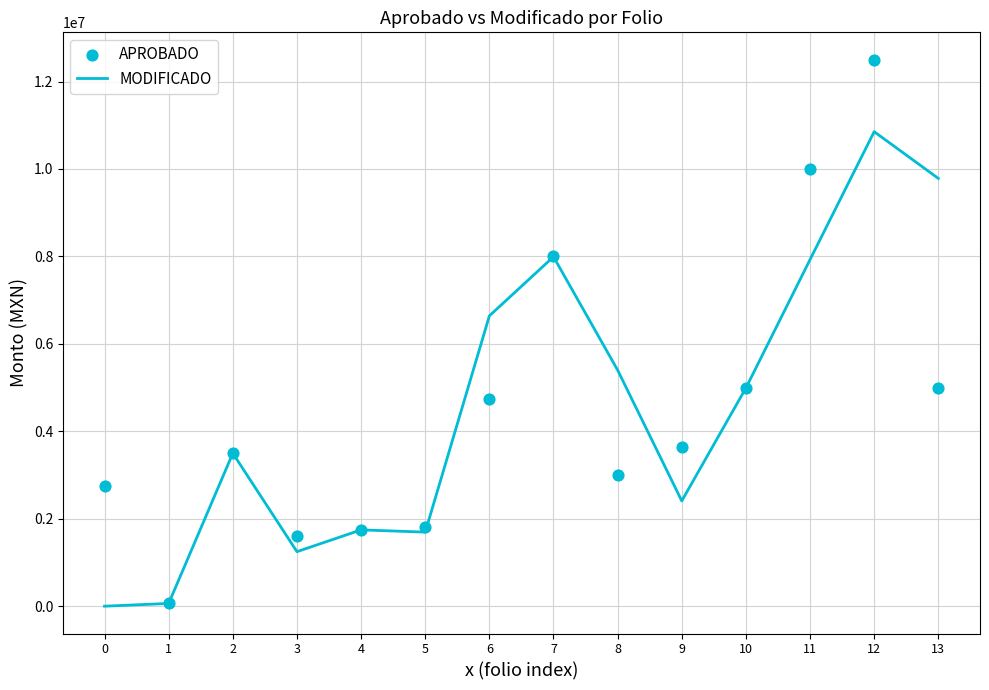

Which series has the widest spread of Y values?

APROBADO